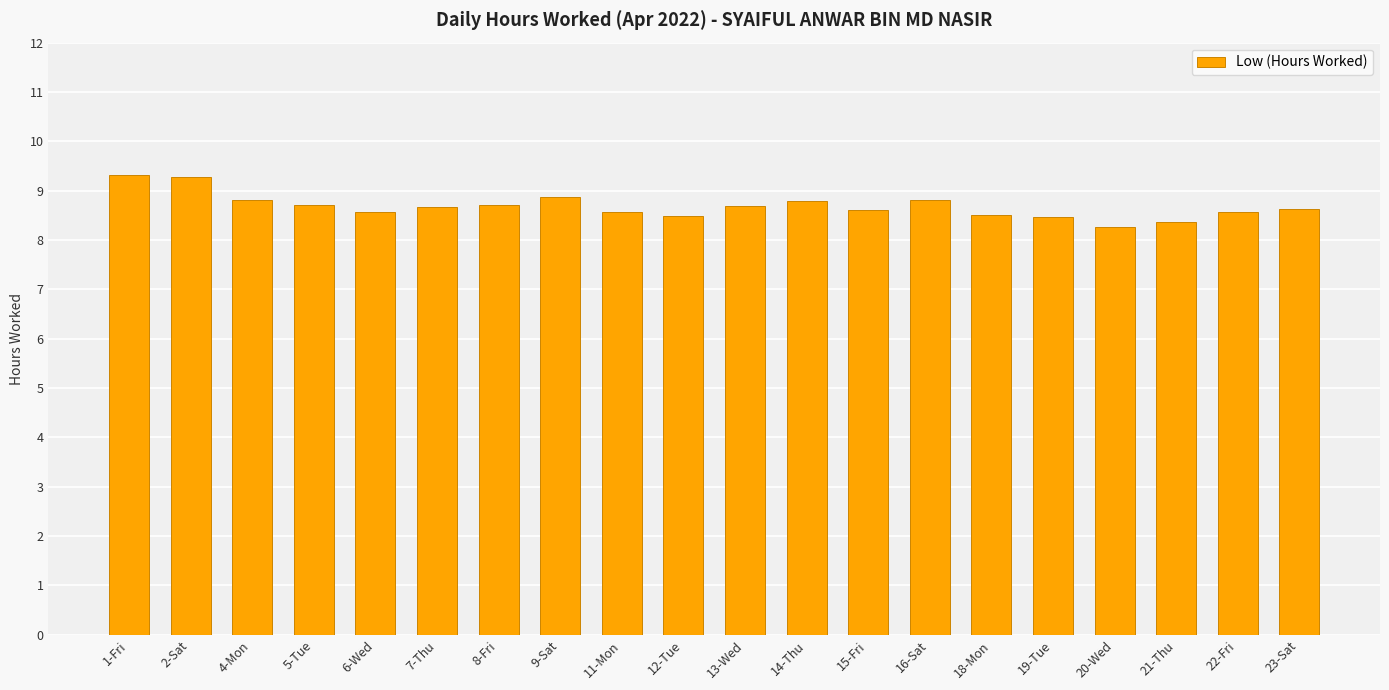

What is the maximum value shown in the chart?

9.3